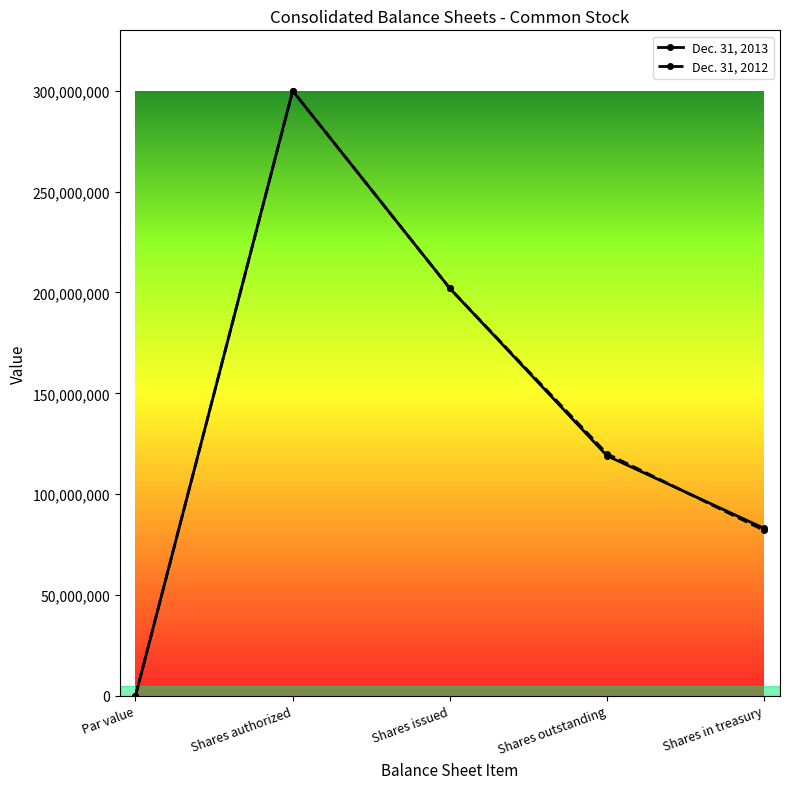

What is the value of the Dec. 31, 2012 point at the 2nd from the left?

300000000